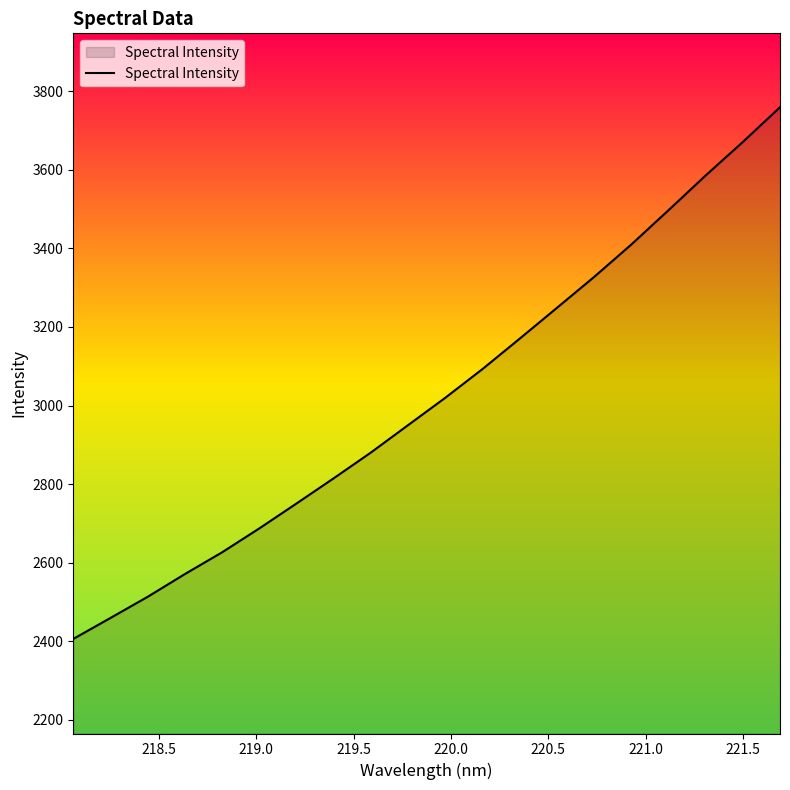

What is the difference between the maximum and minimum values?

1352.6